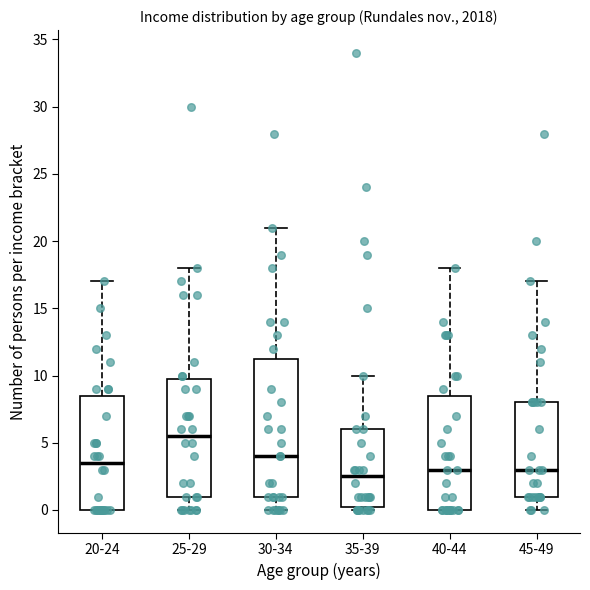

Reading left to right, read every box against the y-axis: the position of its median line, the range the box covers, and the ends of its whiskers. The values are not printed on the chart, so give them approximately, as read against the axis.

20-24: median 3.5, box 0.0 to 8.5, whiskers 0.0 to 17.0
25-29: median 5.5, box 1.0 to 10.0, whiskers 0.0 to 18.0
30-34: median 4.0, box 1.0 to 11.5, whiskers 0.0 to 21.0
35-39: median 2.5, box 0.5 to 6.0, whiskers 0.0 to 10.0
40-44: median 3.0, box 0.0 to 8.5, whiskers 0.0 to 18.0
45-49: median 3.0, box 1.0 to 8.0, whiskers 0.0 to 17.0